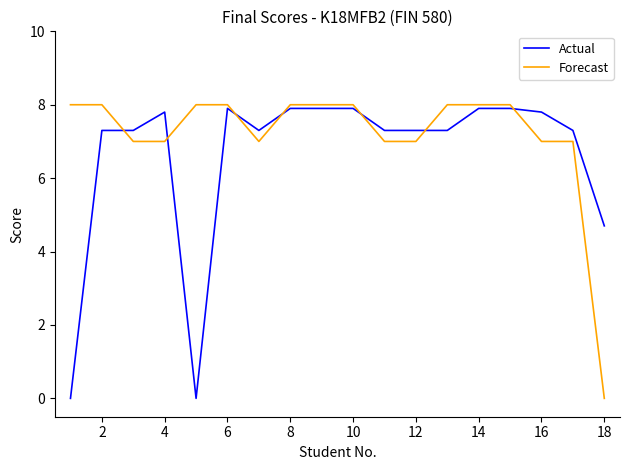

What is the average value of the Forecast series?

7.2